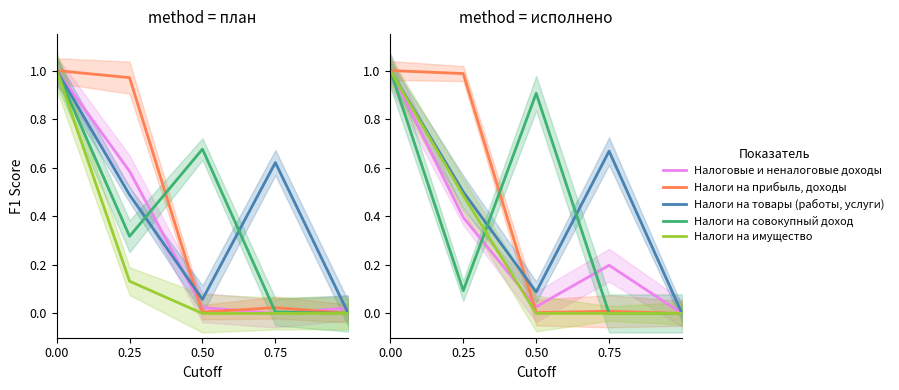

At which category does the chart reach its minimum across all series?

4